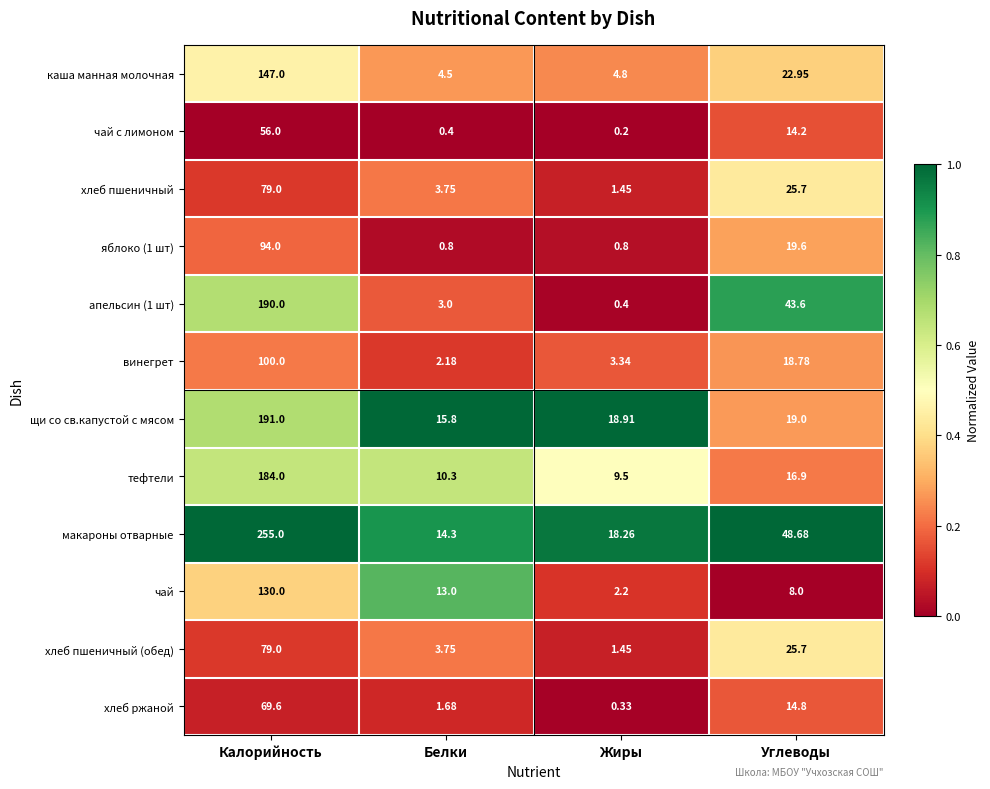

Which series has the widest spread of values?

макароны отварные